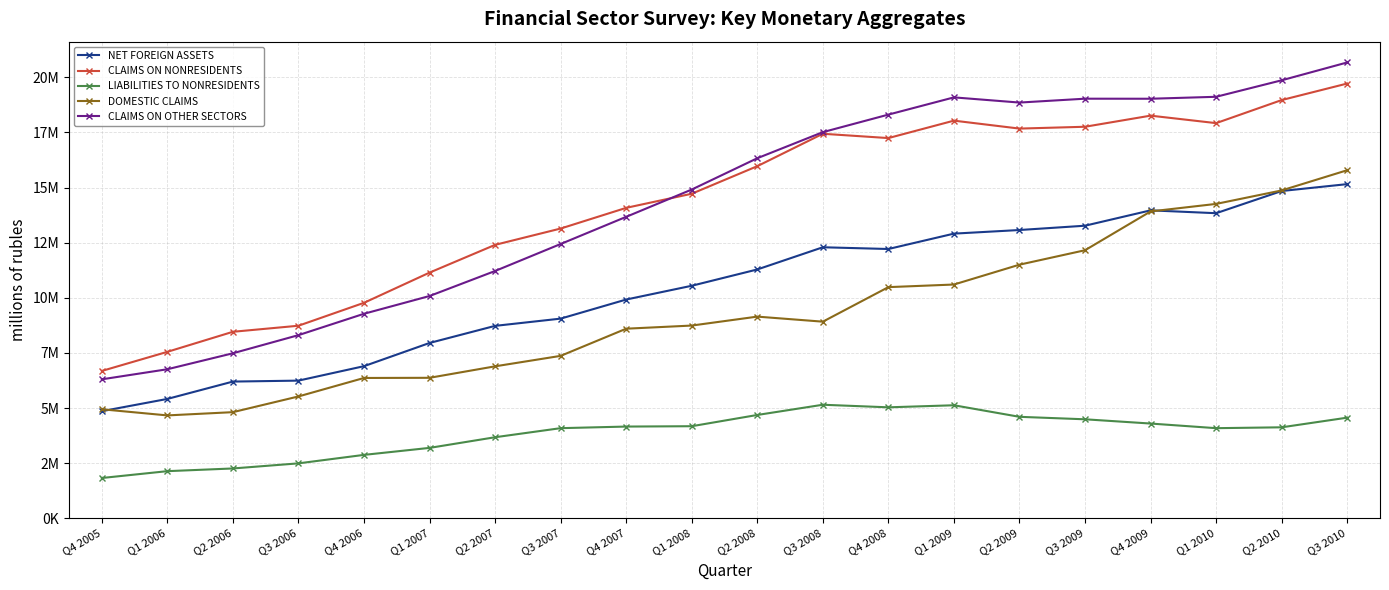

What are all the series names shown in the legend?

NET FOREIGN ASSETS, CLAIMS ON NONRESIDENTS, LIABILITIES TO NONRESIDENTS, DOMESTIC CLAIMS, CLAIMS ON OTHER SECTORS